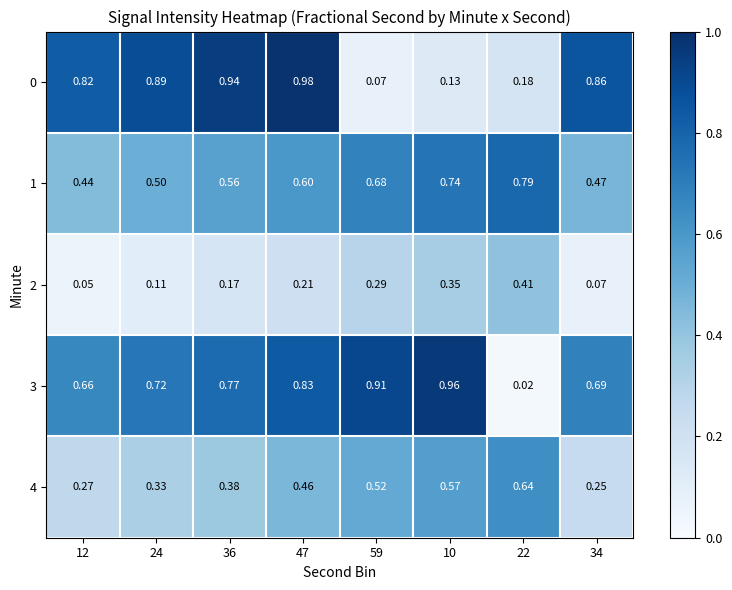

Which category has the lowest value across all series?

22